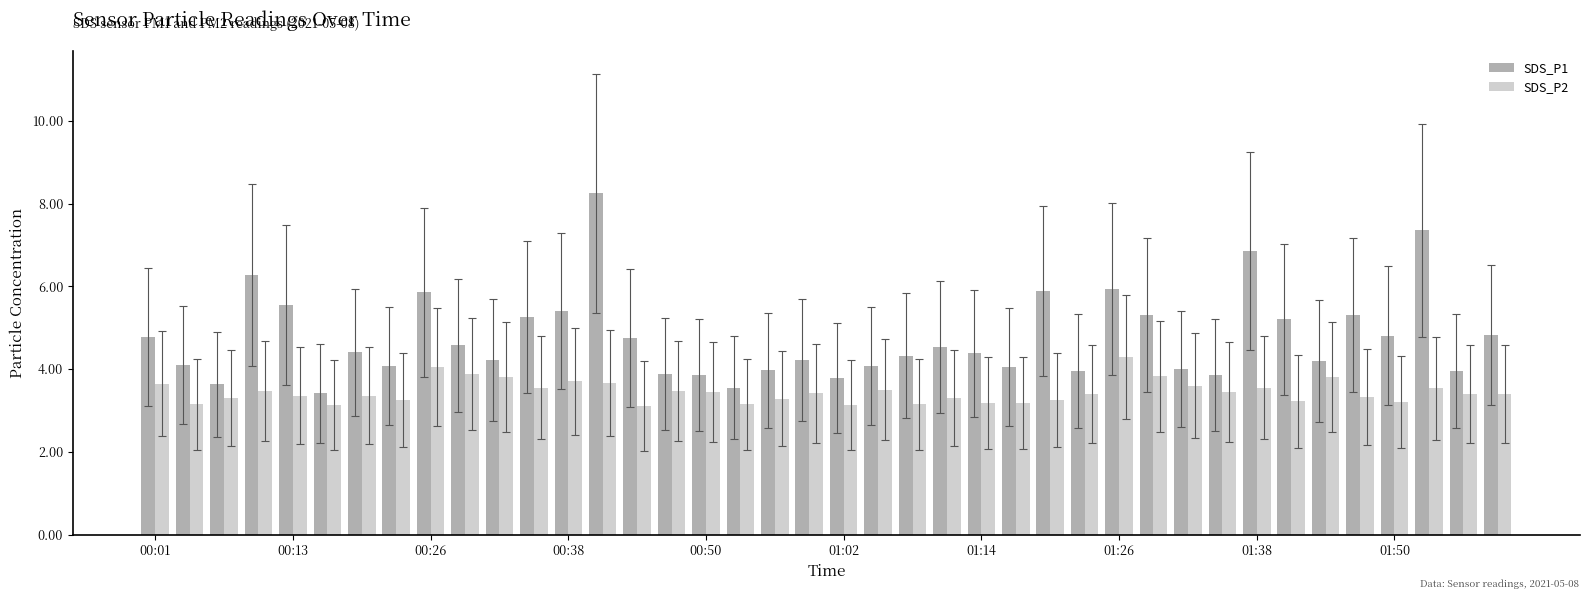

At how many categories does at least one series exceed 6?

4